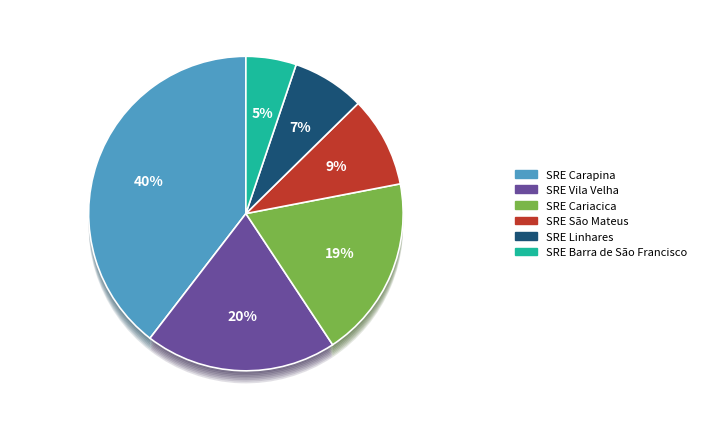

Which category has the biggest portion of the pie?

SRE Carapina